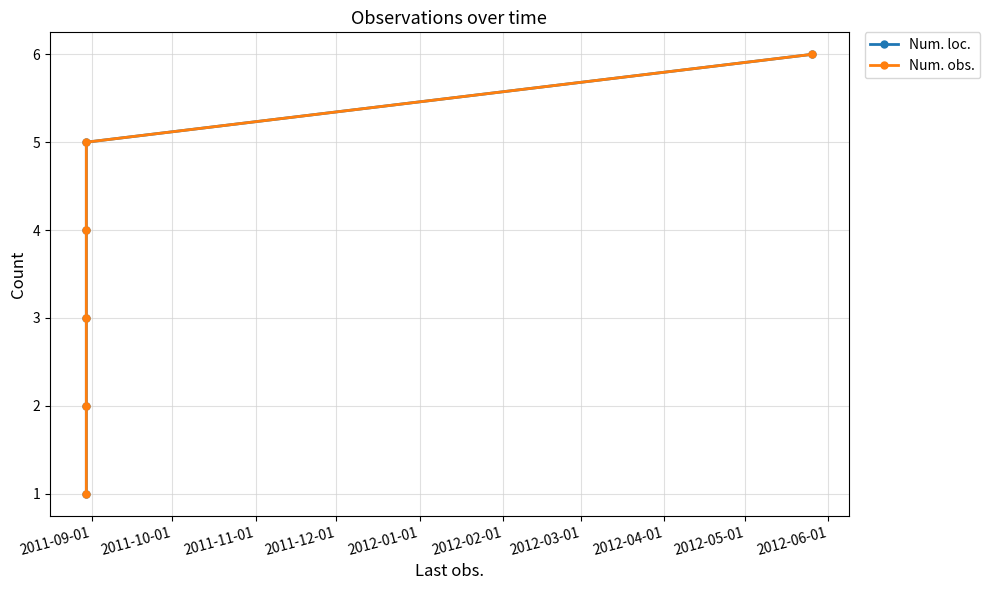

Is this an area chart (filled region under the line)?

No